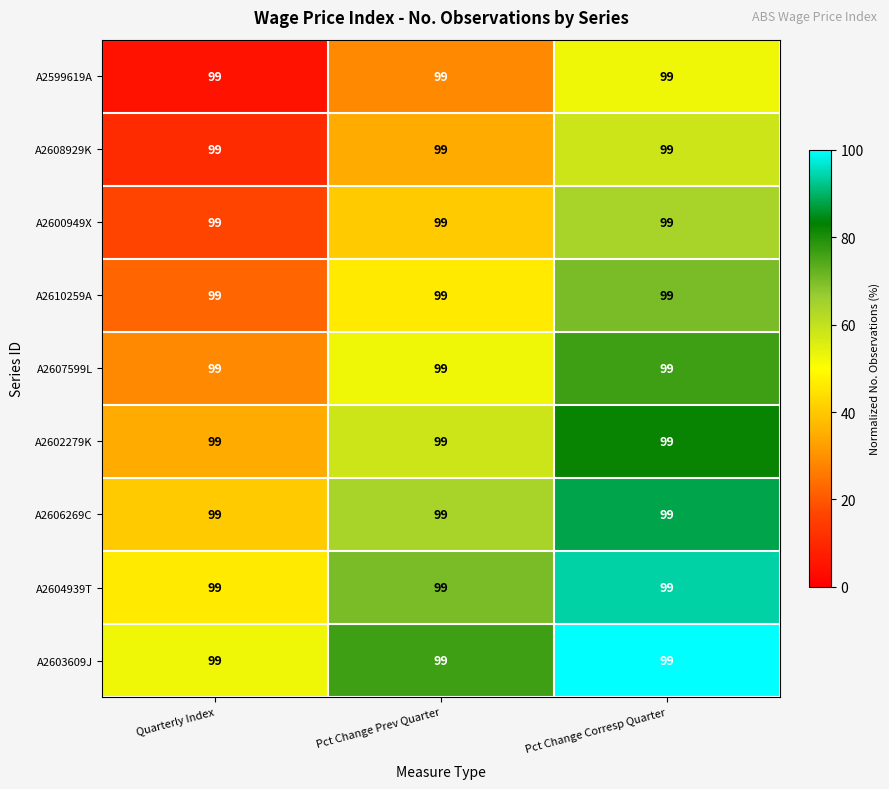

What is the difference between the highest and lowest values at Pct Change Corresp Quarter?

47.6